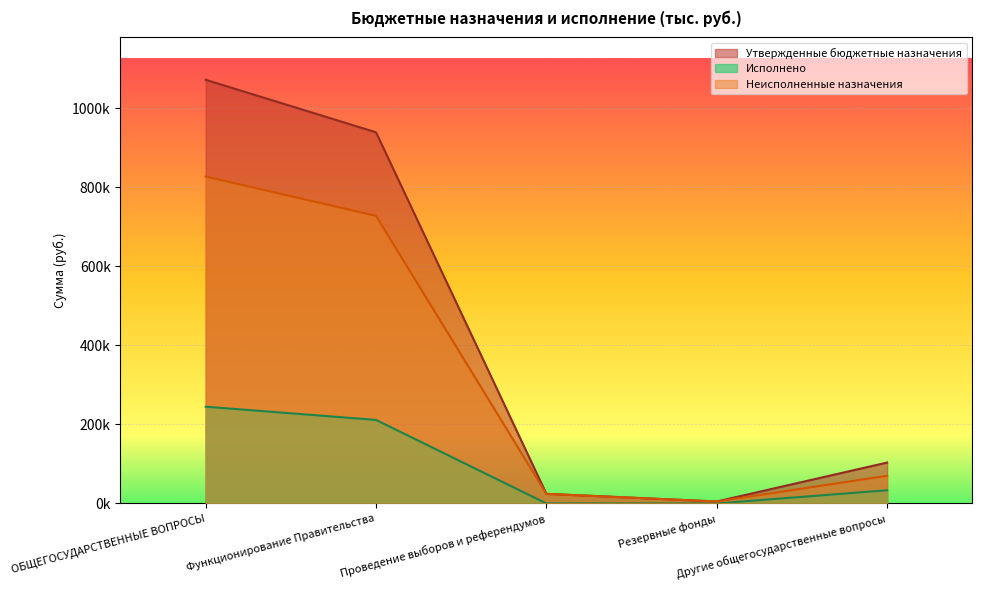

Reading left to right, list all the values displayed in this chart.

Утвержденные бюджетные назначения: ОБЩЕГОСУДАРСТВЕННЫЕ ВОПРОСЫ=1071772.3	Функционирование Правительства=938934.3	Проведение выборов и референдумов=24338.0	Резервные фонды=5000.0	Другие общегосударственные вопросы=103500.0
Исполнено: ОБЩЕГОСУДАРСТВЕННЫЕ ВОПРОСЫ=244781.7	Функционирование Правительства=211358.2	Проведение выборов и референдумов=0.0	Резервные фонды=0.0	Другие общегосударственные вопросы=33423.5
Неисполненные назначения: ОБЩЕГОСУДАРСТВЕННЫЕ ВОПРОСЫ=826990.6	Функционирование Правительства=727576.1	Проведение выборов и референдумов=24338.0	Резервные фонды=5000.0	Другие общегосударственные вопросы=70076.5